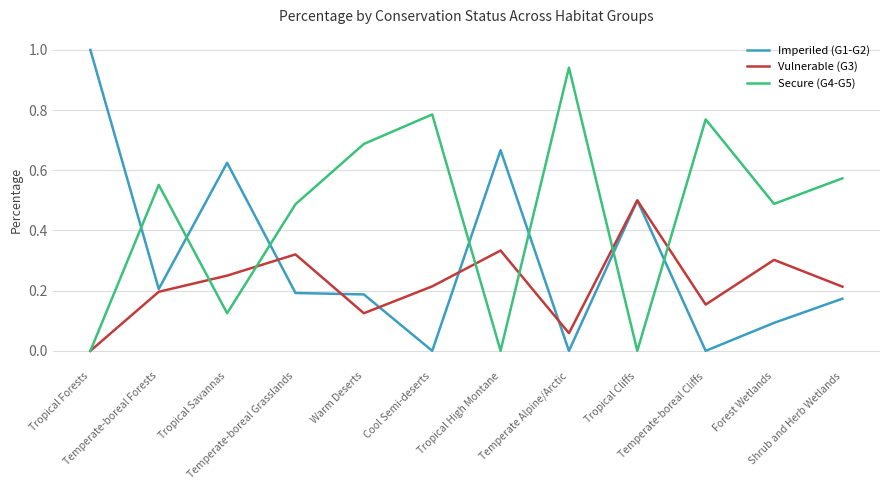

What is the maximum value shown in the chart?

1.0